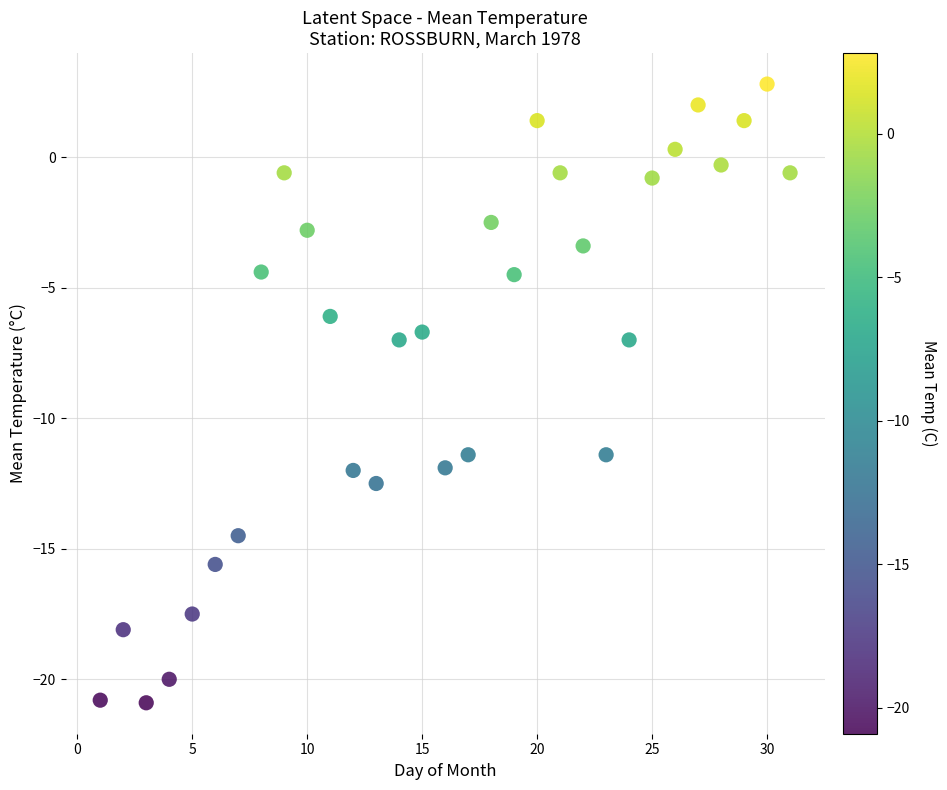

What is the range of Y values (max minus min)?

23.7